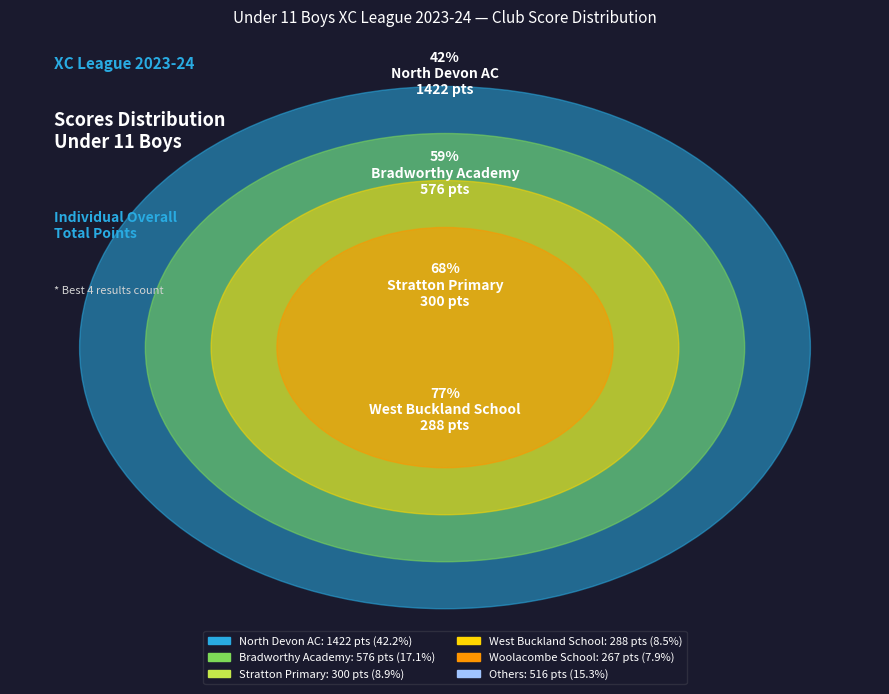

Is Gilbert the majority of the pie?

No